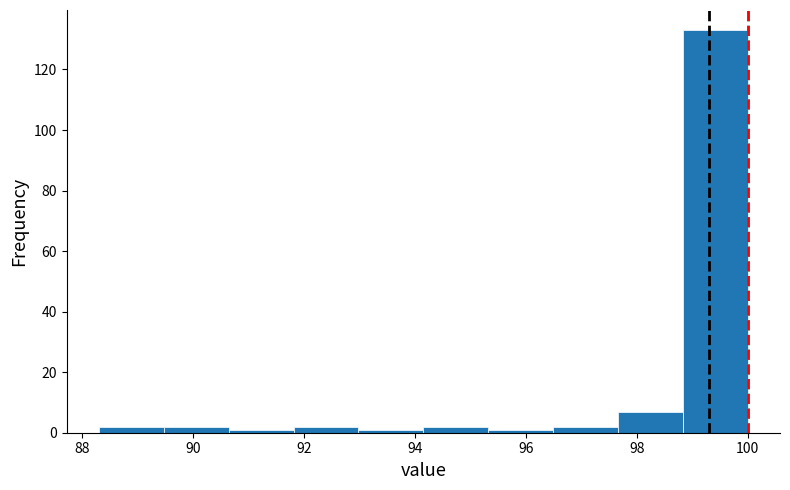

Over which range of the x-axis is the bar tallest?

98.8 to 100.0